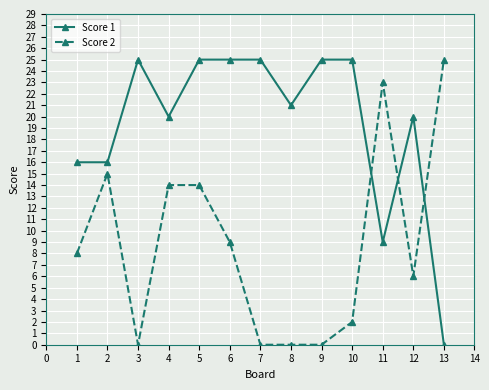

What are all the series names shown in the legend?

Score 1, Score 2